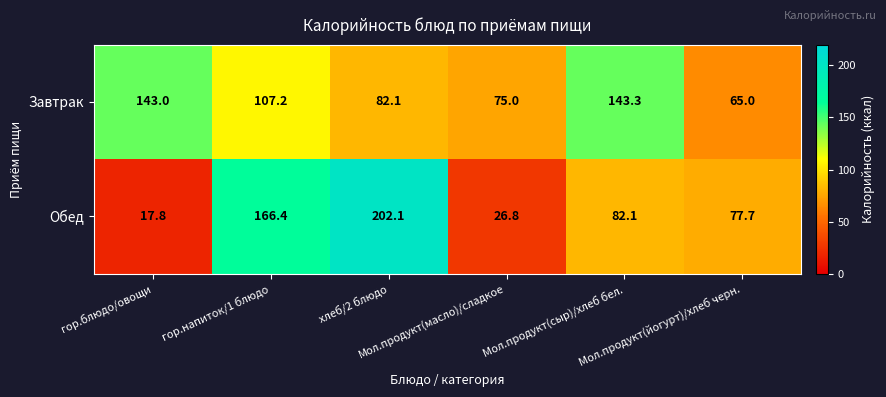

Rank the series by their average value, from lowest to highest.

Обед, Завтрак